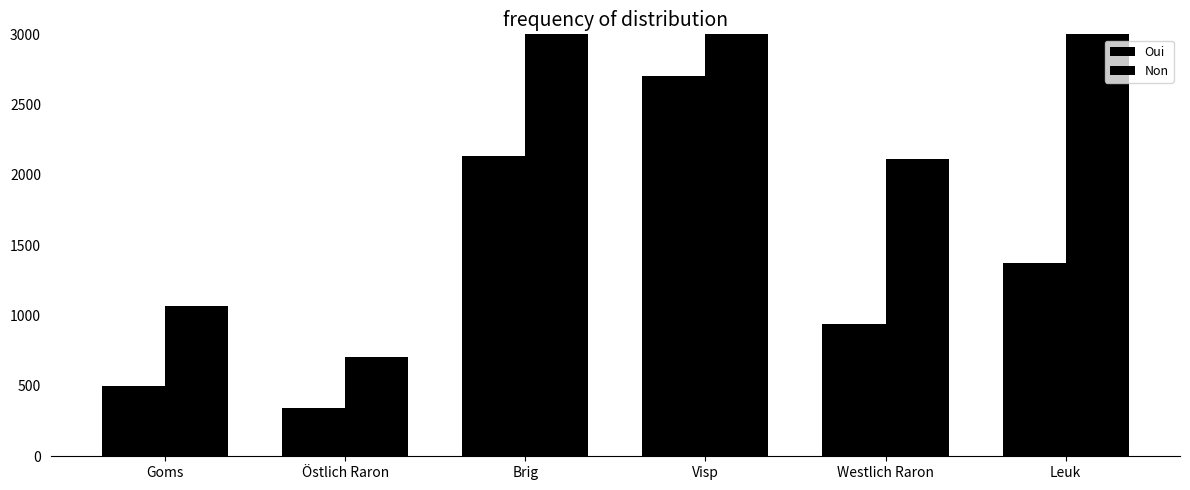

The Oui series shows 279 at Goms. True or false?

False